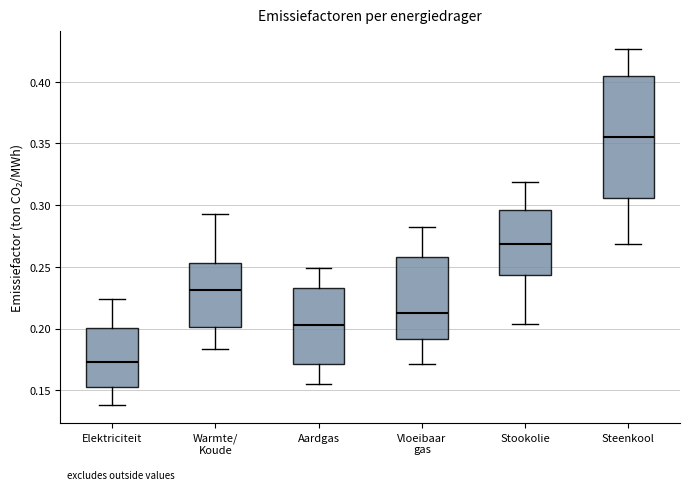

Comparing the boxes themselves (not the whiskers), which one is the tallest?

Steenkool